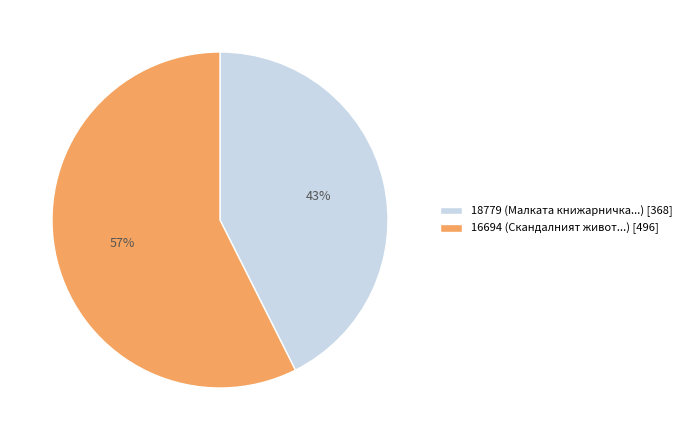

Which slice is the largest?

16694